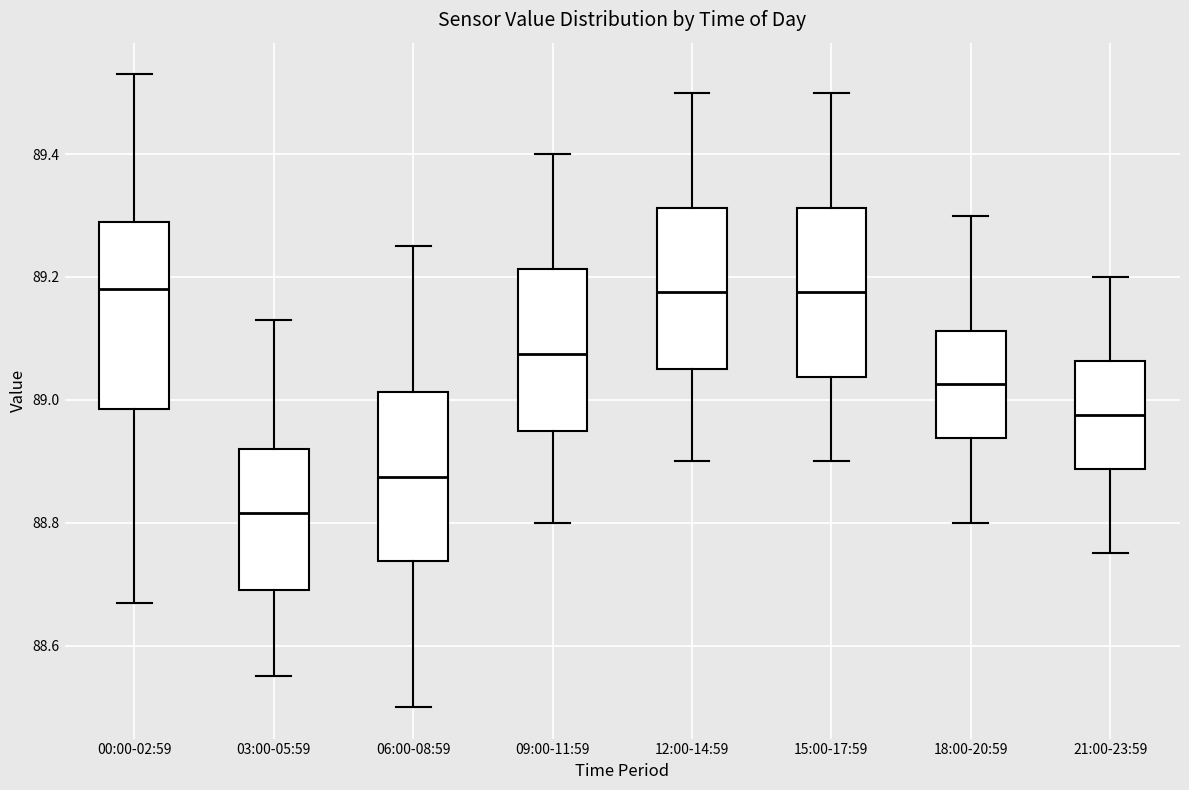

Reading left to right, read every box against the y-axis: the position of its median line, the range the box covers, and the ends of its whiskers. The values are not printed on the chart, so give them approximately, as read against the axis.

00:00-02:59: median 89.18, box 88.98 to 89.30, whiskers 88.68 to 89.54
03:00-05:59: median 88.82, box 88.70 to 88.92, whiskers 88.56 to 89.14
06:00-08:59: median 88.88, box 88.74 to 89.02, whiskers 88.50 to 89.26
09:00-11:59: median 89.08, box 88.96 to 89.22, whiskers 88.80 to 89.40
12:00-14:59: median 89.18, box 89.06 to 89.32, whiskers 88.90 to 89.50
15:00-17:59: median 89.18, box 89.04 to 89.32, whiskers 88.90 to 89.50
18:00-20:59: median 89.02, box 88.94 to 89.12, whiskers 88.80 to 89.30
21:00-23:59: median 88.98, box 88.88 to 89.06, whiskers 88.76 to 89.20